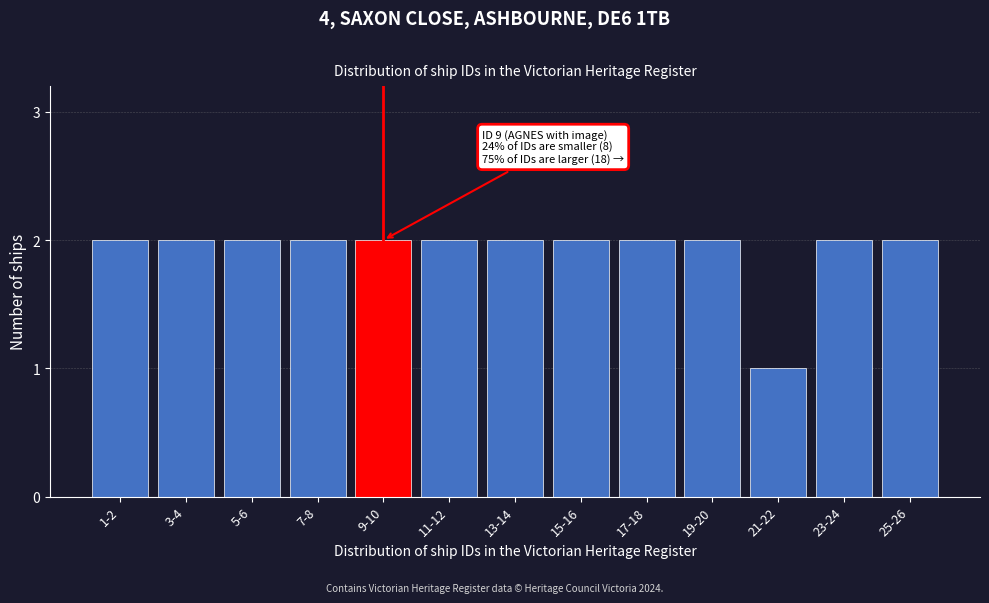

Reading left to right, transcribe all the data shown in this chart.

1-2=2	3-4=2	5-6=2	7-8=2	9-10=2	11-12=2	13-14=2	15-16=2	17-18=2	19-20=2	21-22=1	23-24=2	25-26=2